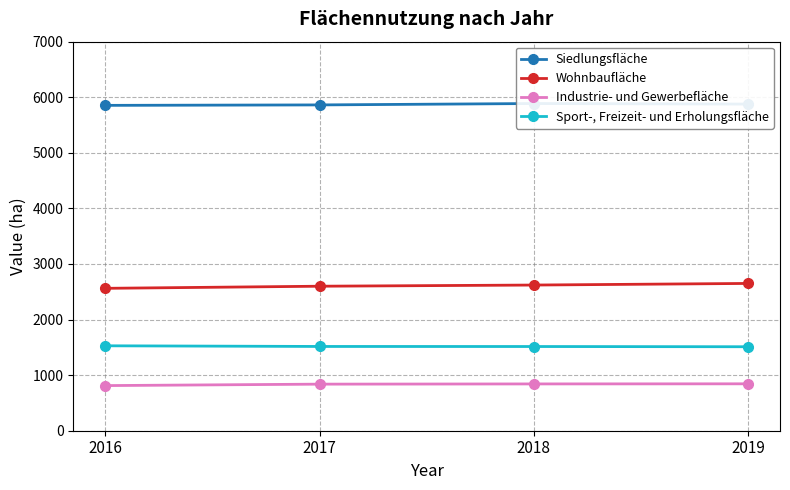

How many lines are shown in the chart?

4